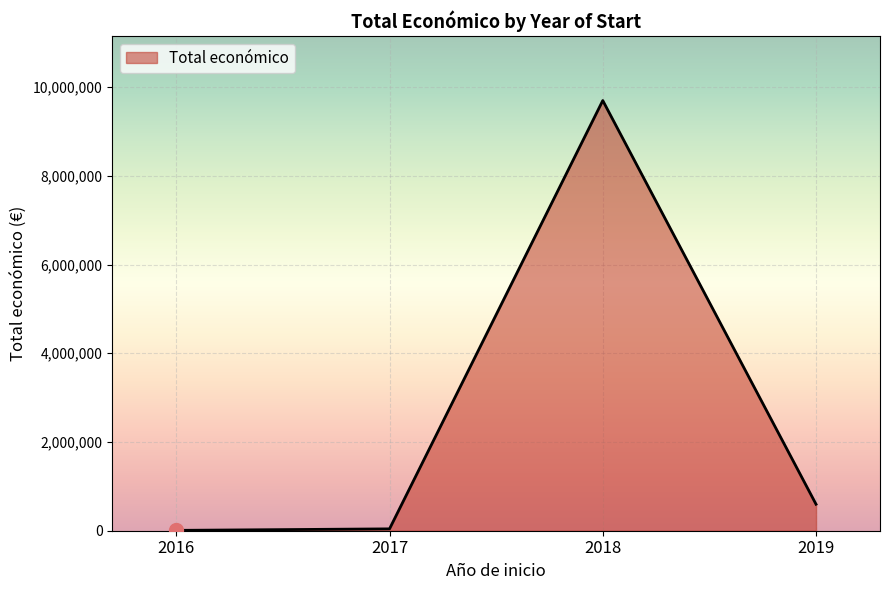

What is the ratio of the value at 2018 to the value at 2017?

232.0